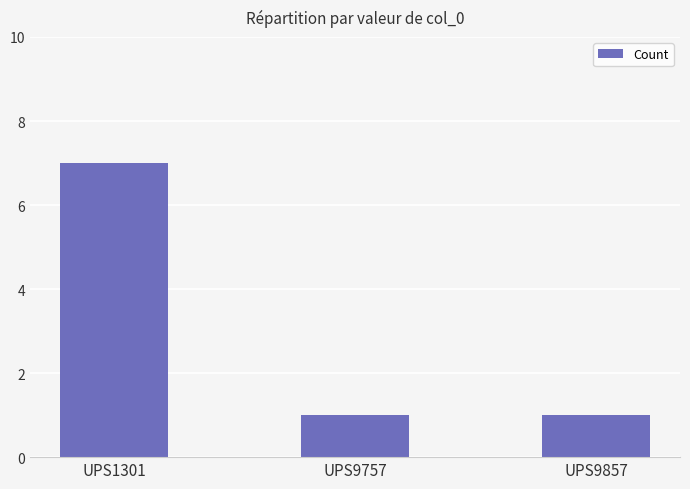

What is the approximate value at UPS9857?

1